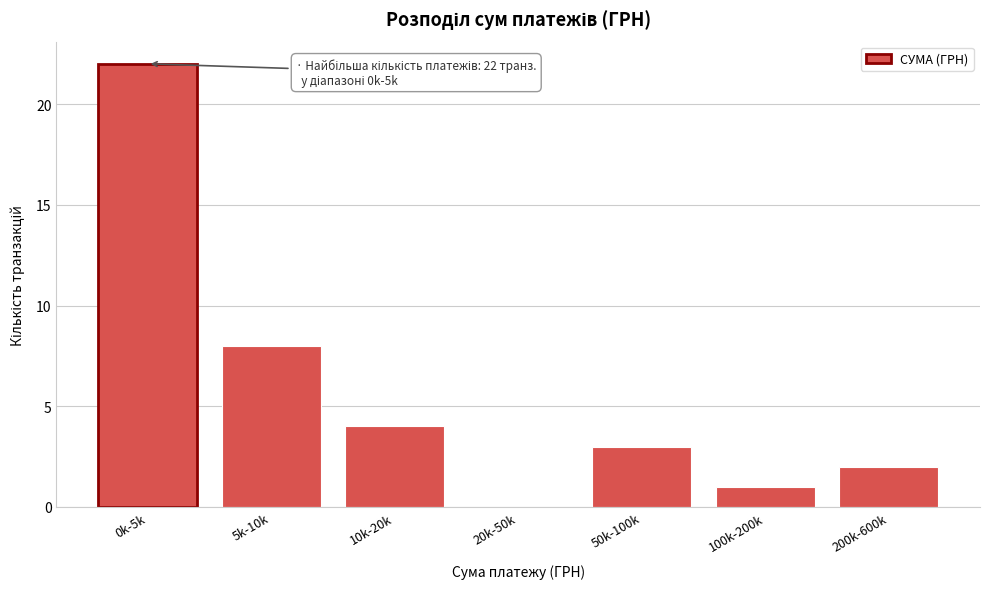

Reading left to right, extract all data points from this chart.

0k-5k=22	5k-10k=8	10k-20k=4	20k-50k=0	50k-100k=3	100k-200k=1	200k-600k=2